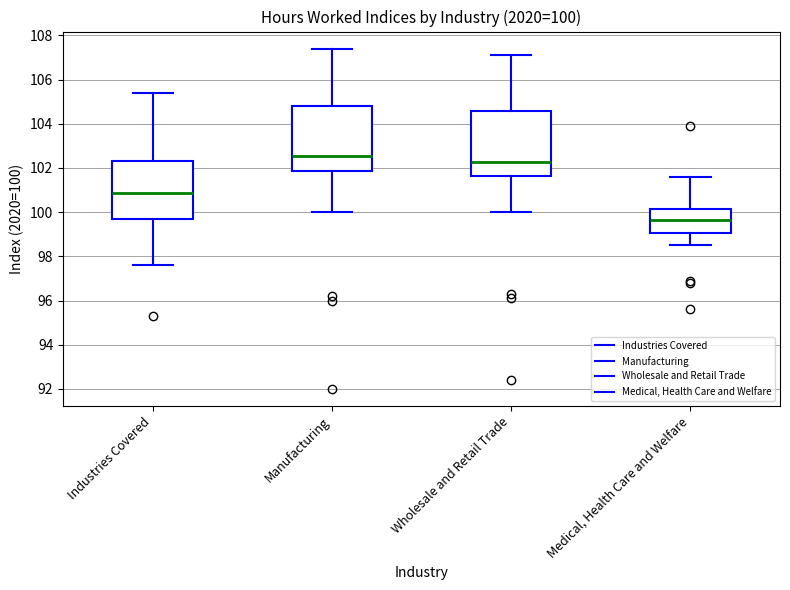

Which box's median line is the highest?

Manufacturing